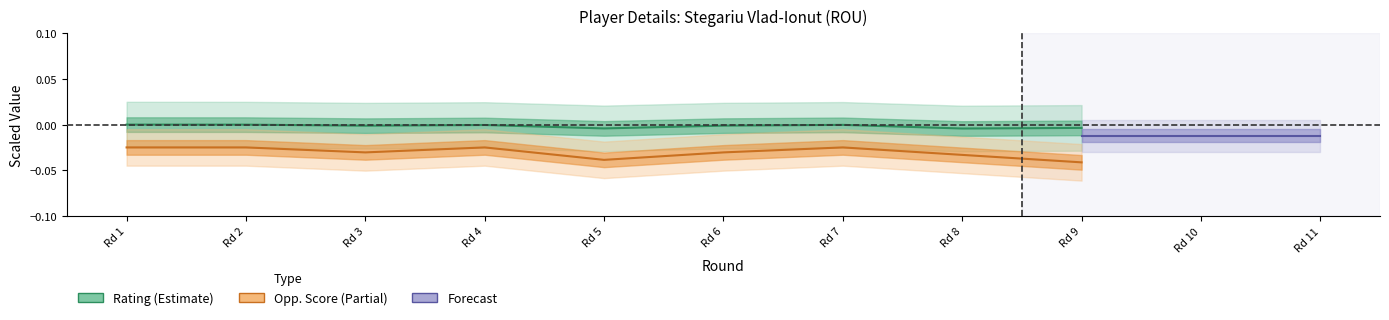

Which has a higher value, Rd 2 or Rd 8?

Rd 2